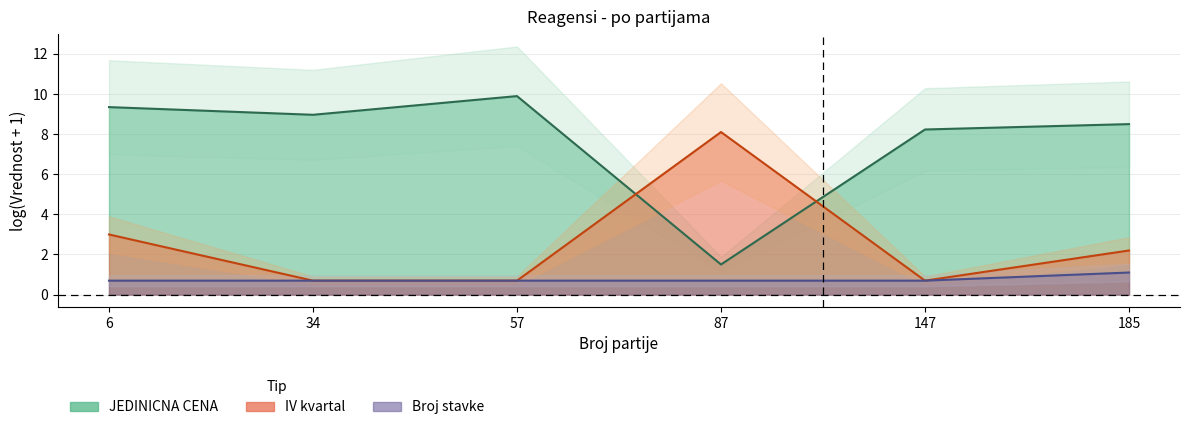

True or false: Broj stavke has a value of 0.2 at 87.

False